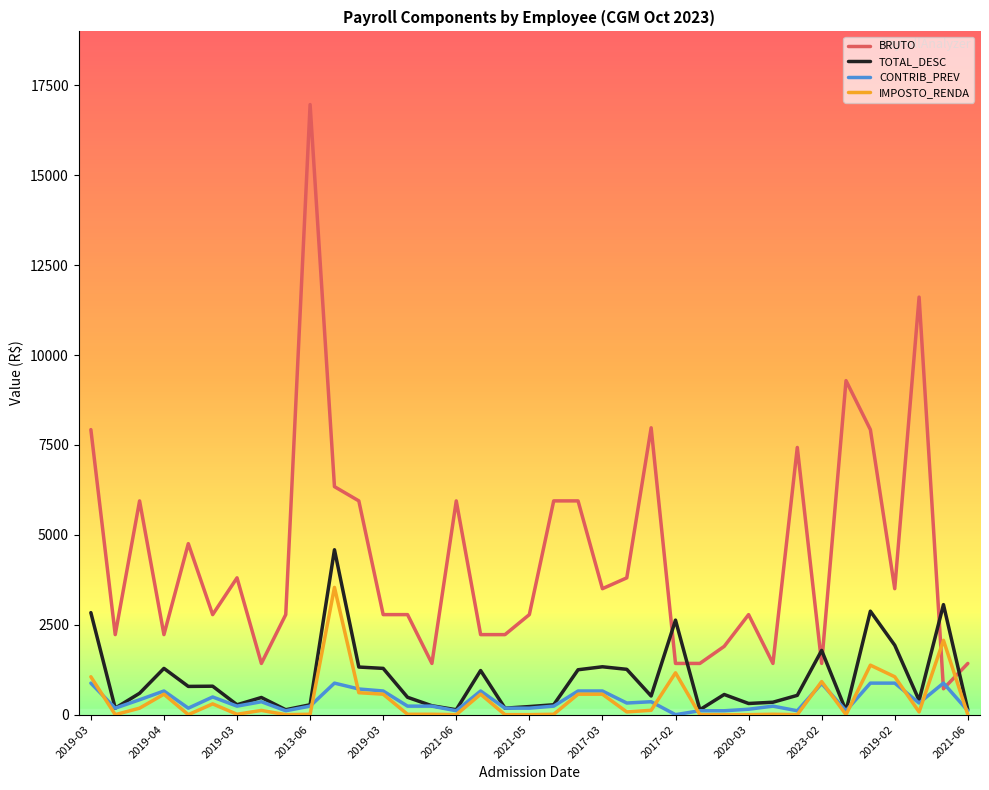

Which series has the largest total across all categories?

BRUTO